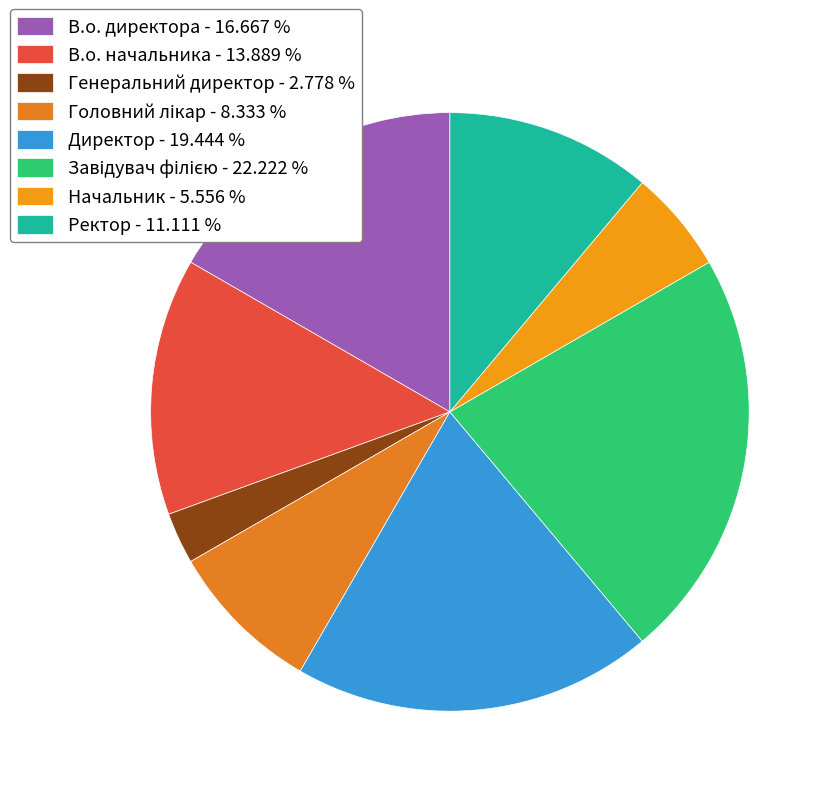

How many segments does this pie chart have?

8